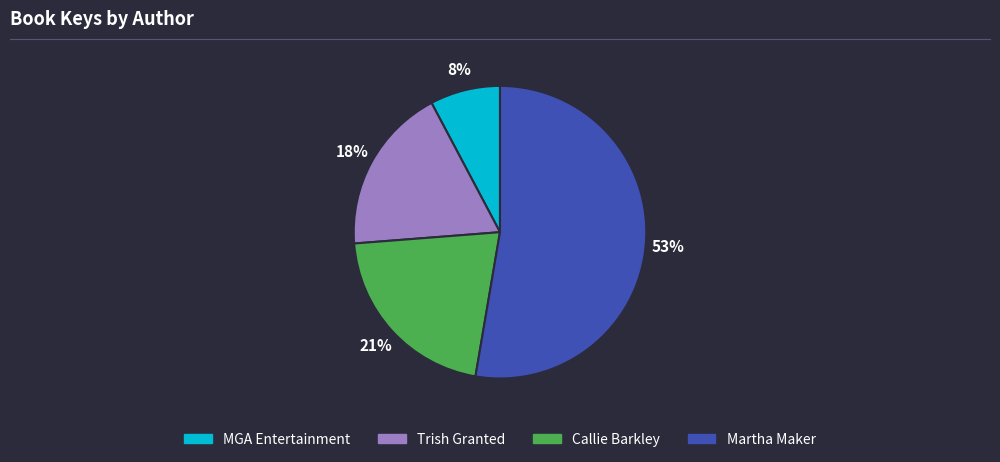

Is there a majority slice in this chart?

Yes